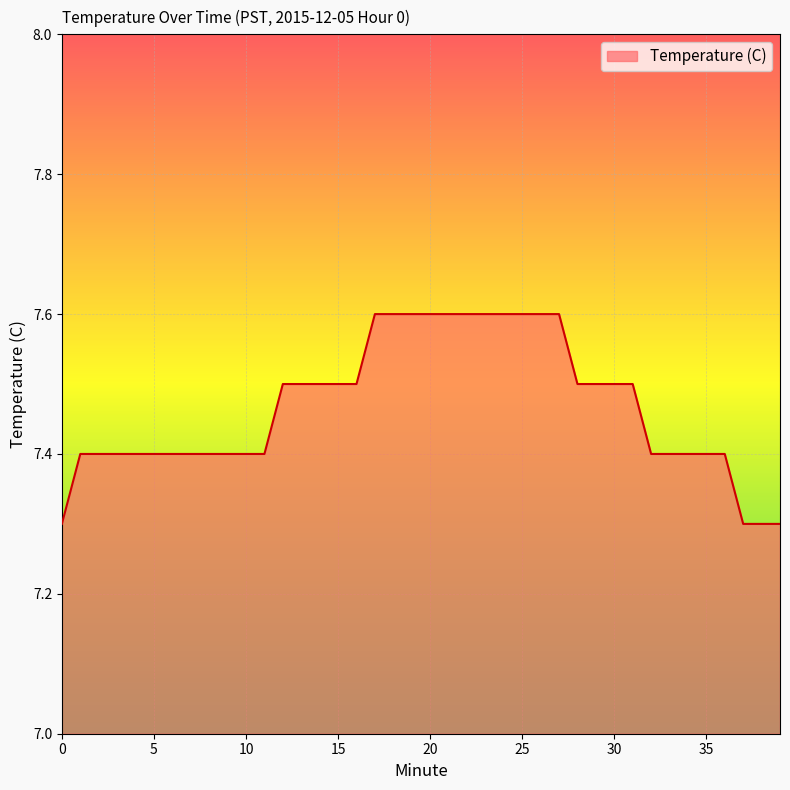

What is the greatest value displayed?

7.6